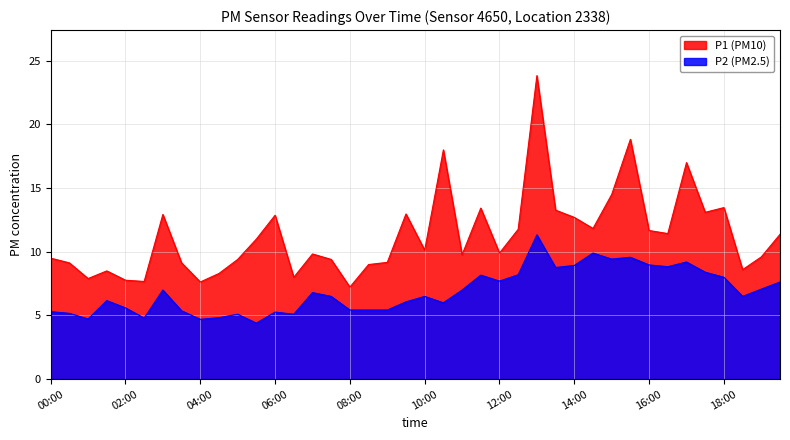

What is the greatest value displayed?

23.8